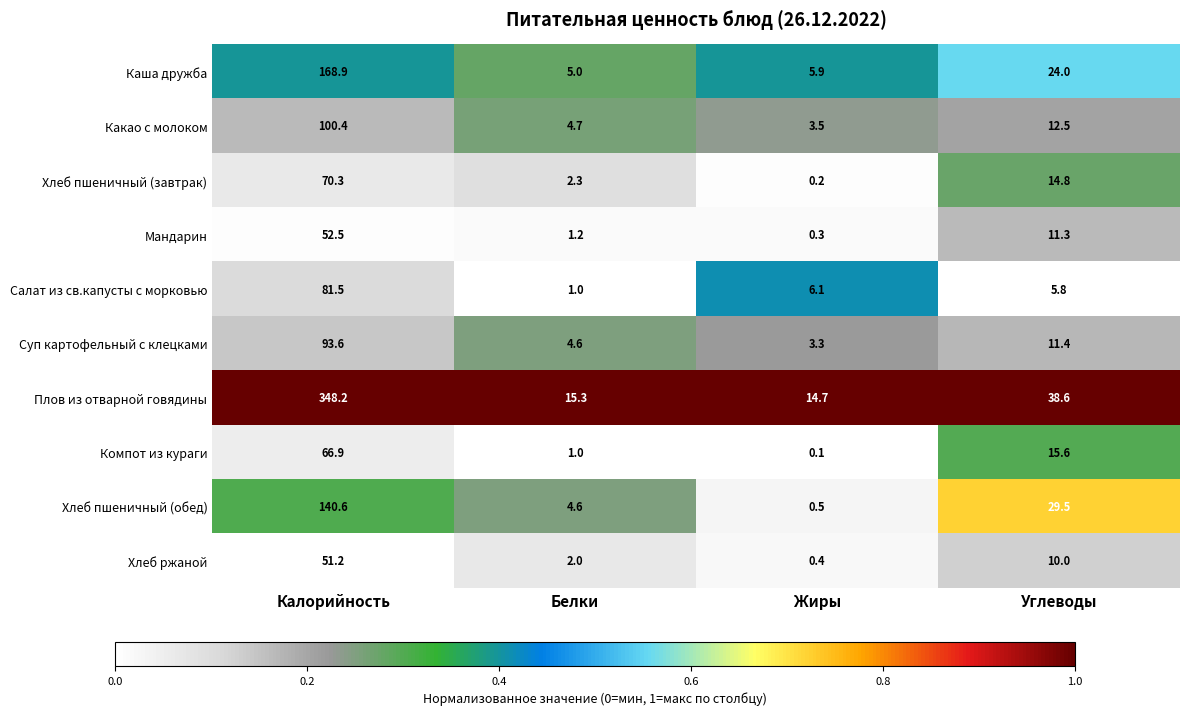

What is the difference between the maximum and minimum values in the Мандарин series?

52.2